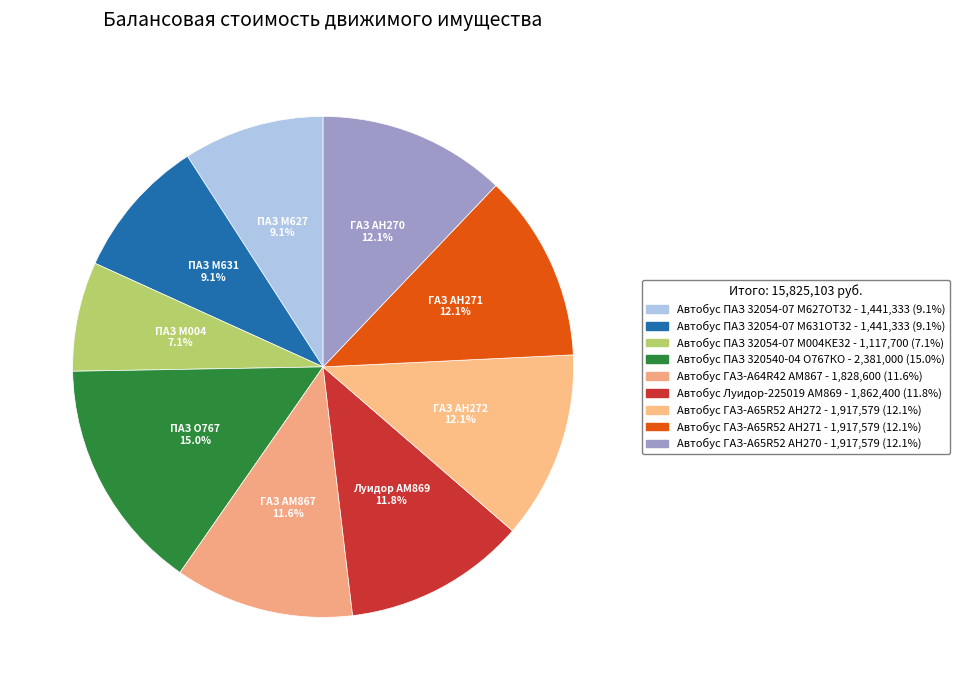

How many slices are in this pie chart?

9